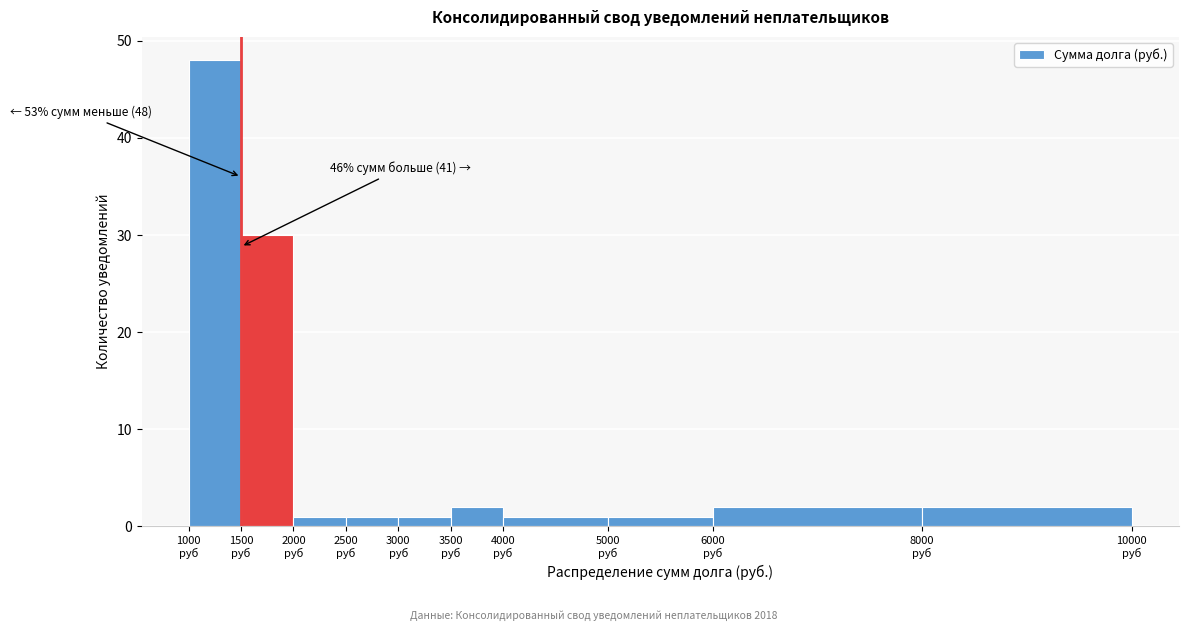

Over which range of the x-axis is the bar tallest?

1000 to 1500